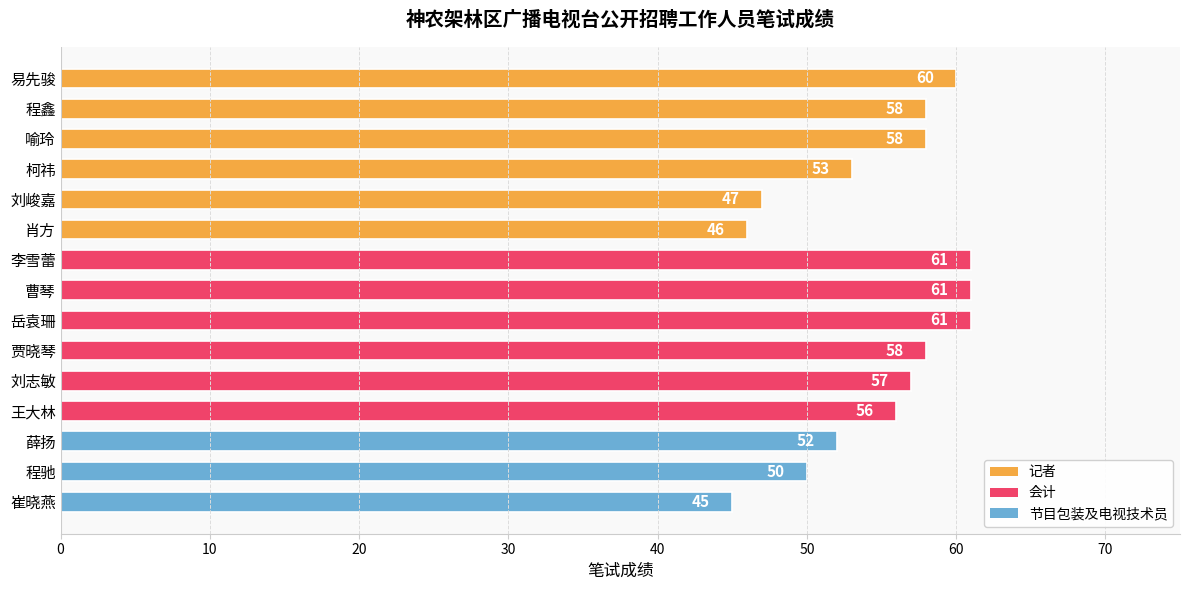

At which label is the value closest to 53?

柯祎